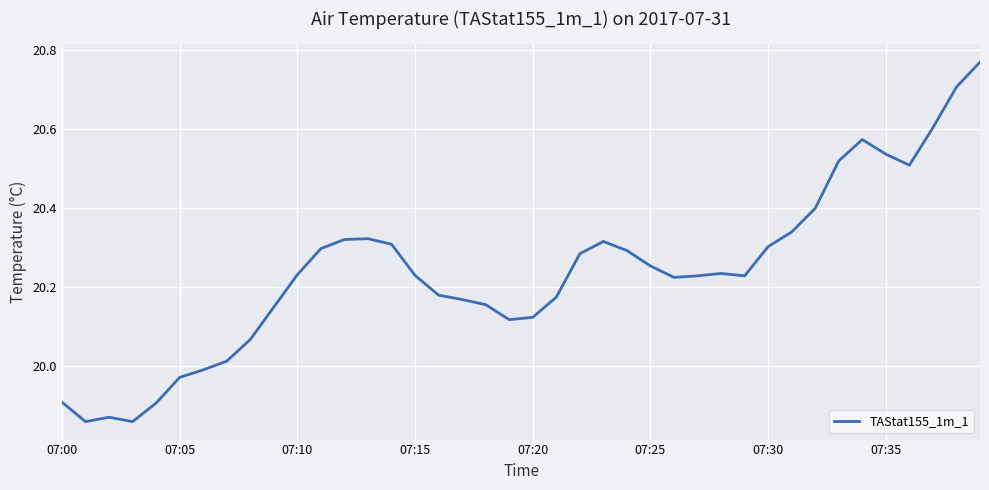

What is the difference between the maximum and minimum values?

0.9